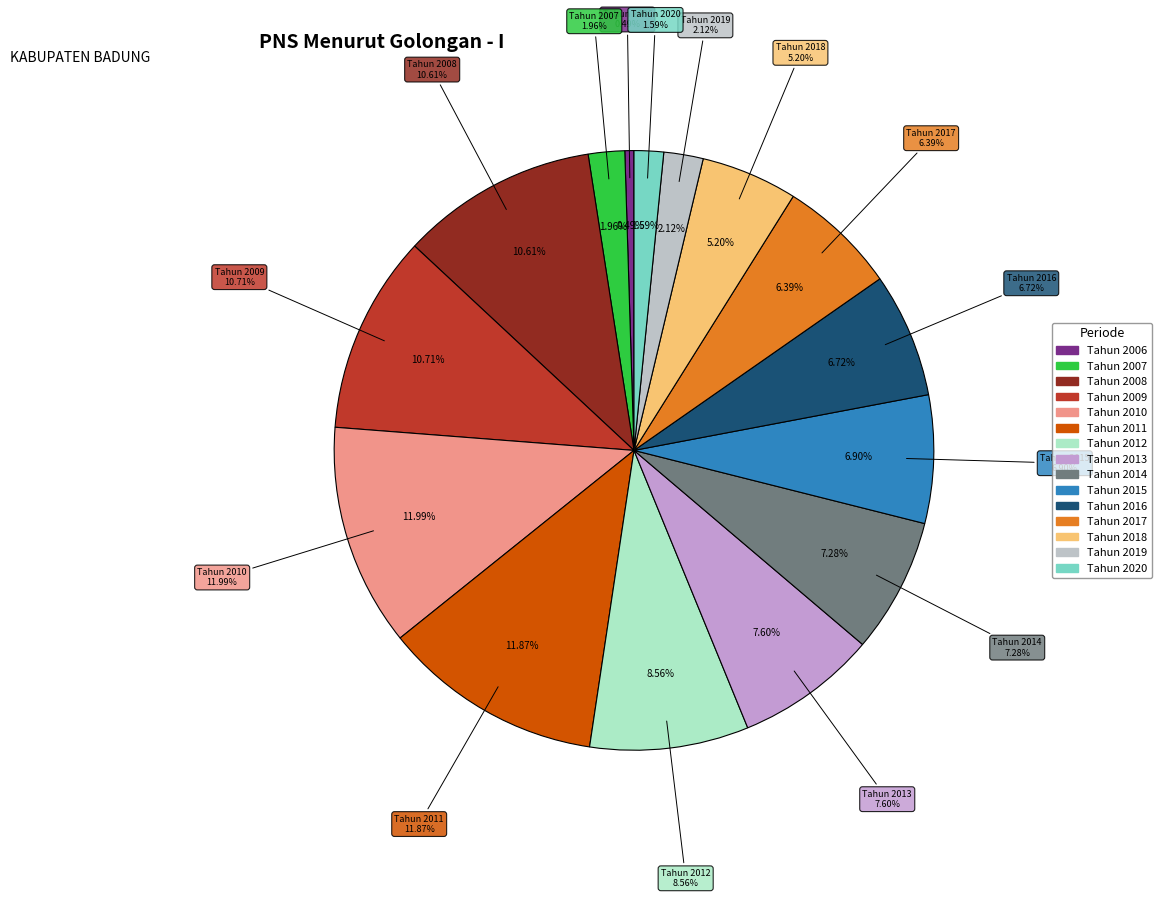

The Tahun 2016 slice represents 7% of the pie. True or false?

True